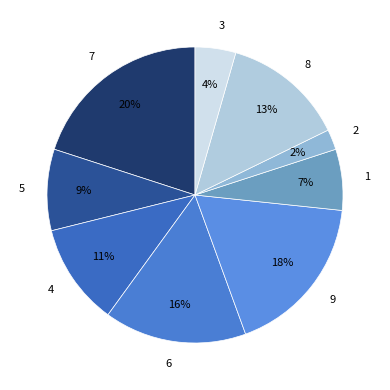

Rank the categories by value from lowest to highest.

2, 3, 1, 5, 4, 8, 6, 9, 7